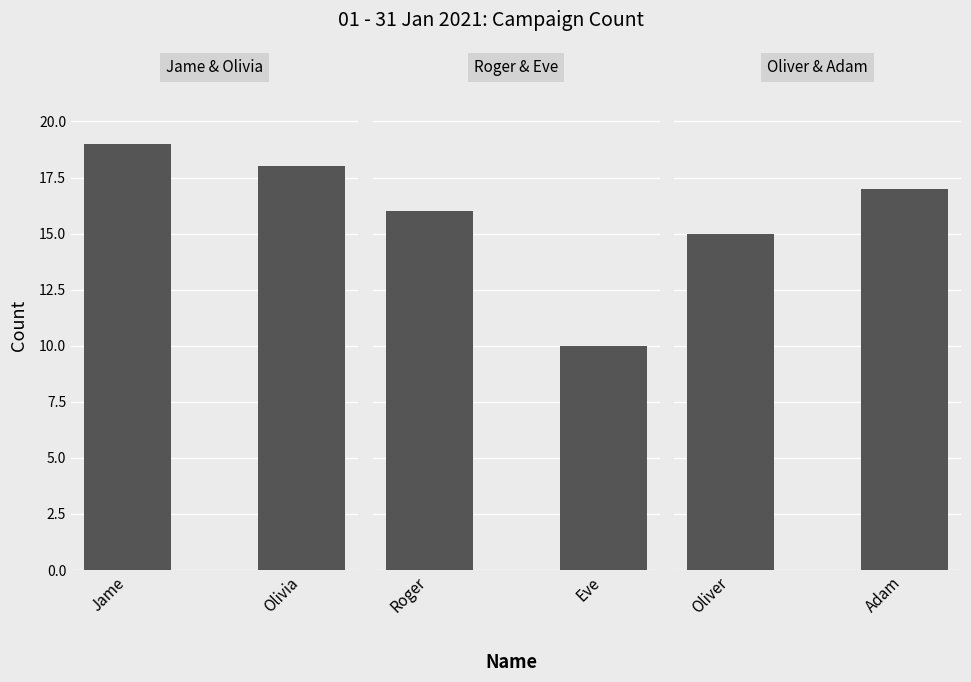

Which has a higher value, Olivia or Jame?

Jame